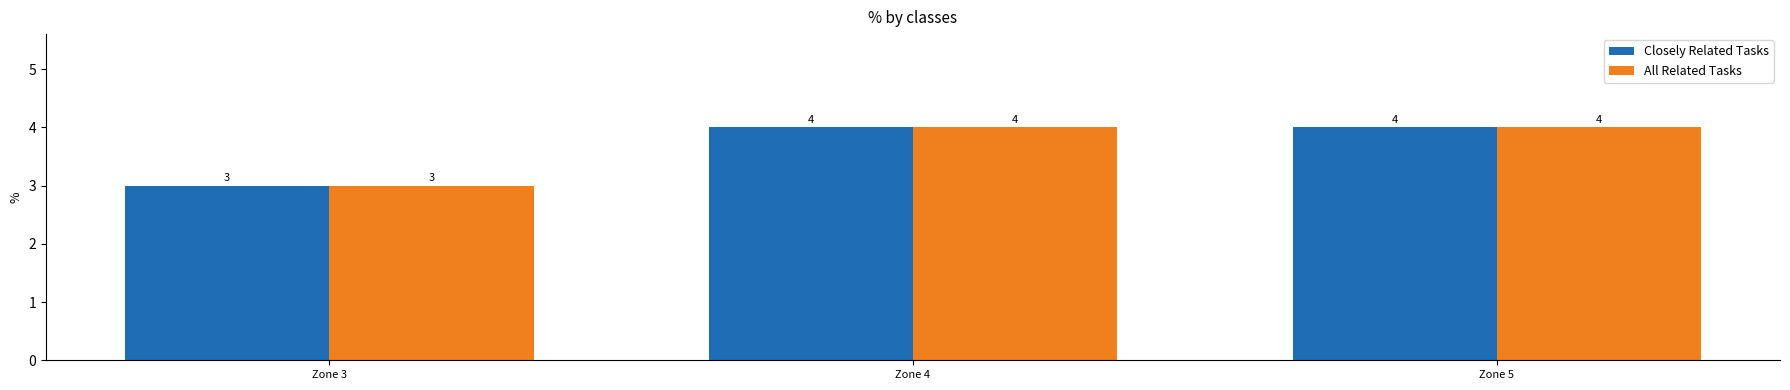

Reading left to right, transcribe all the data shown in this chart.

Closely Related Tasks: Zone 3=3	Zone 4=4	Zone 5=4
All Related Tasks: Zone 3=3	Zone 4=4	Zone 5=4